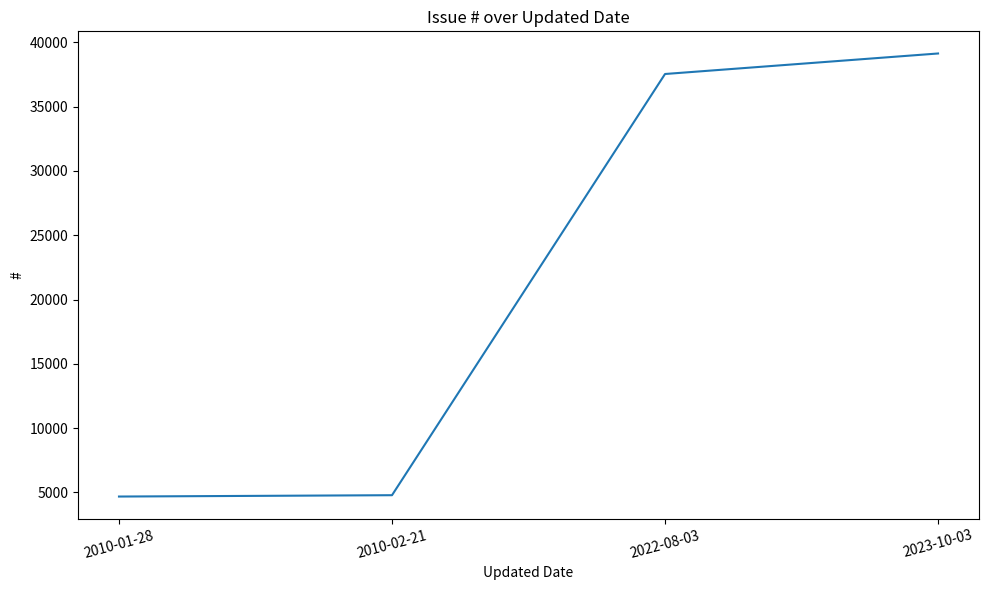

Between 2022-08-03 and 2010-01-28, which is larger?

2022-08-03